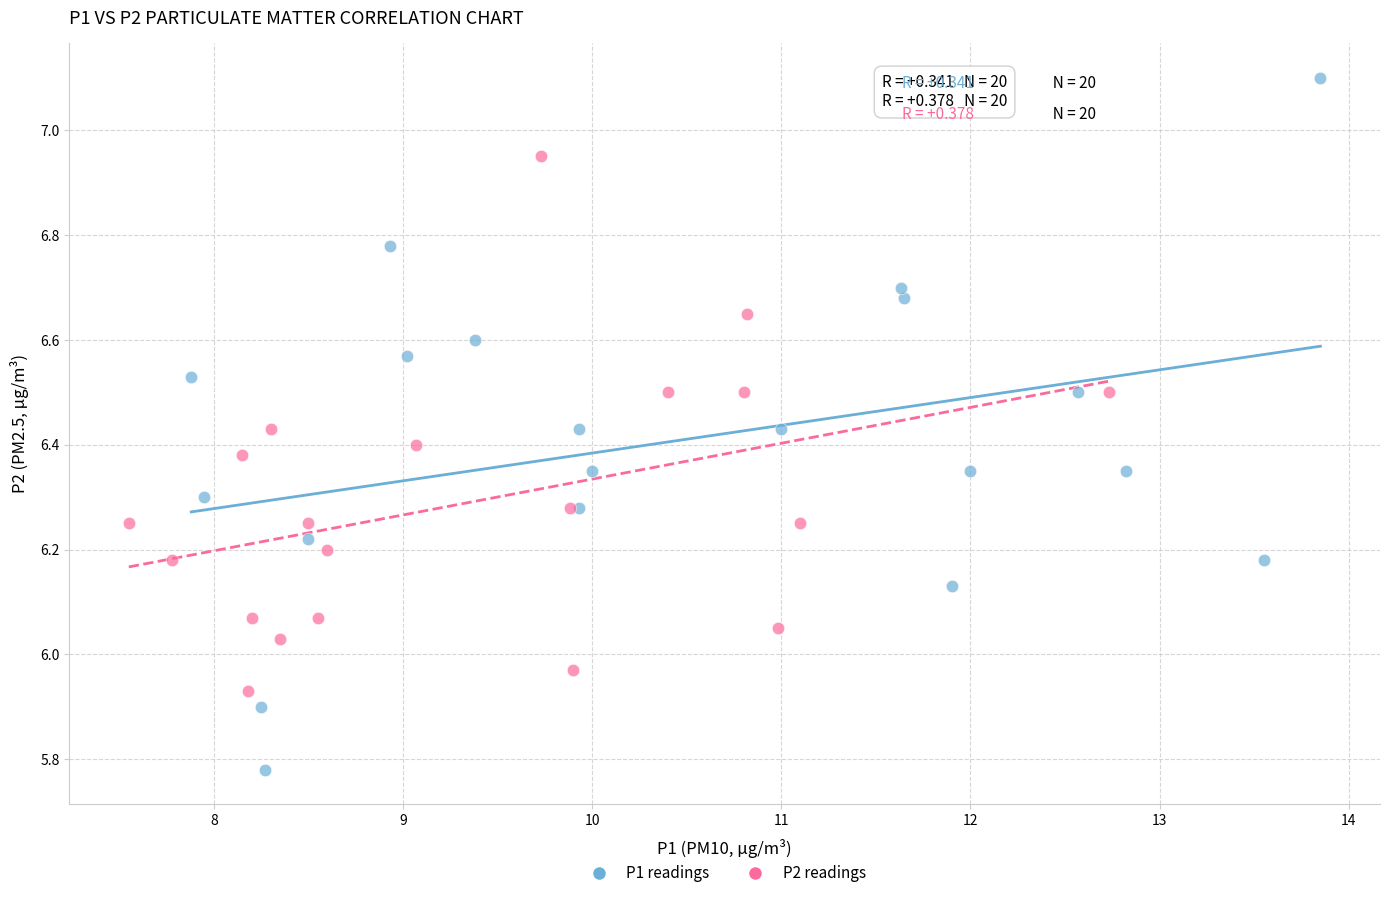

Which series has the widest spread of Y values?

P1 readings